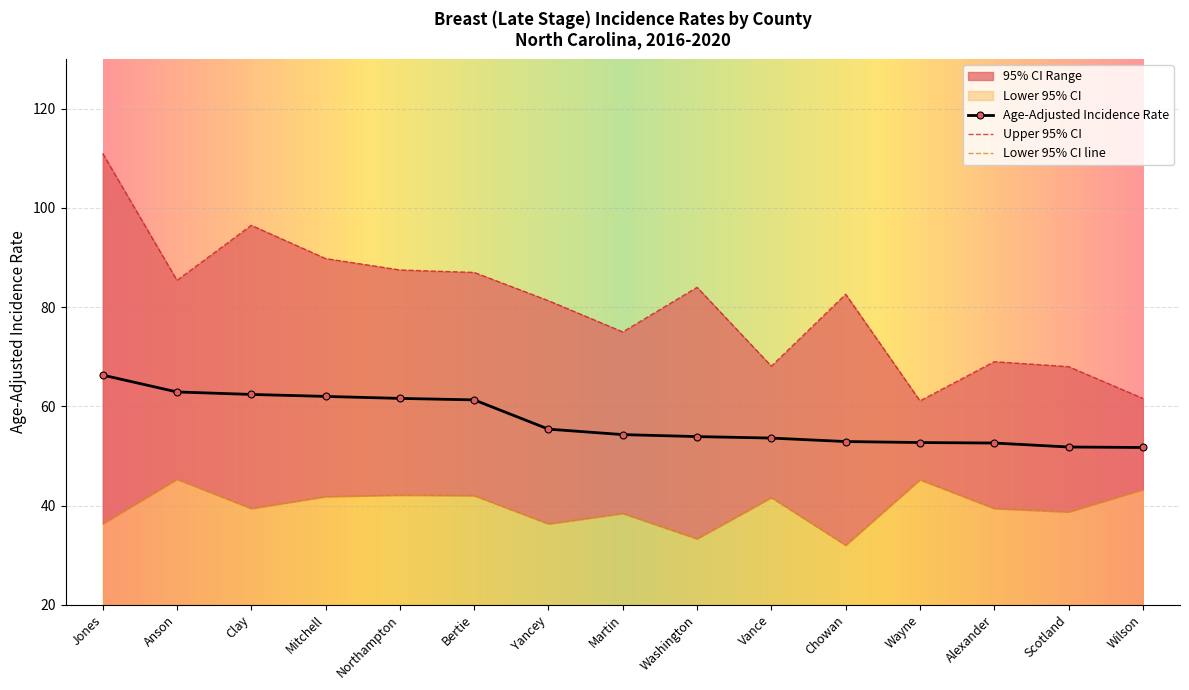

What is the label of the 14th point from the left?

Scotland